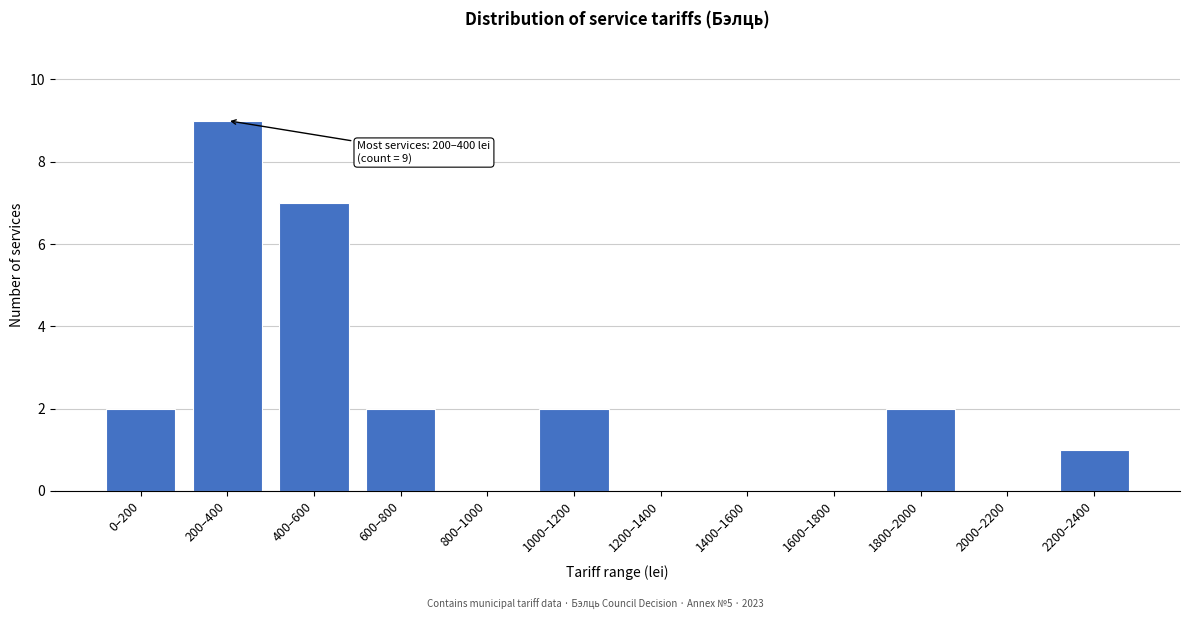

Reading right to left, extract all data points from this chart.

2200–2400=1	2000–2200=0	1800–2000=2	1600–1800=0	1400–1600=0	1200–1400=0	1000–1200=2	800–1000=0	600–800=2	400–600=7	200–400=9	0–200=2